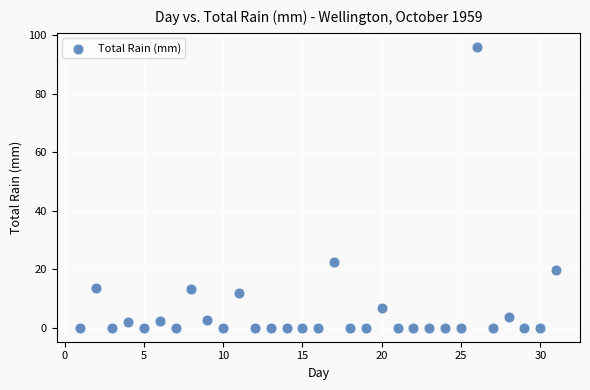

What is the range of Y values (max minus min)?

96.0